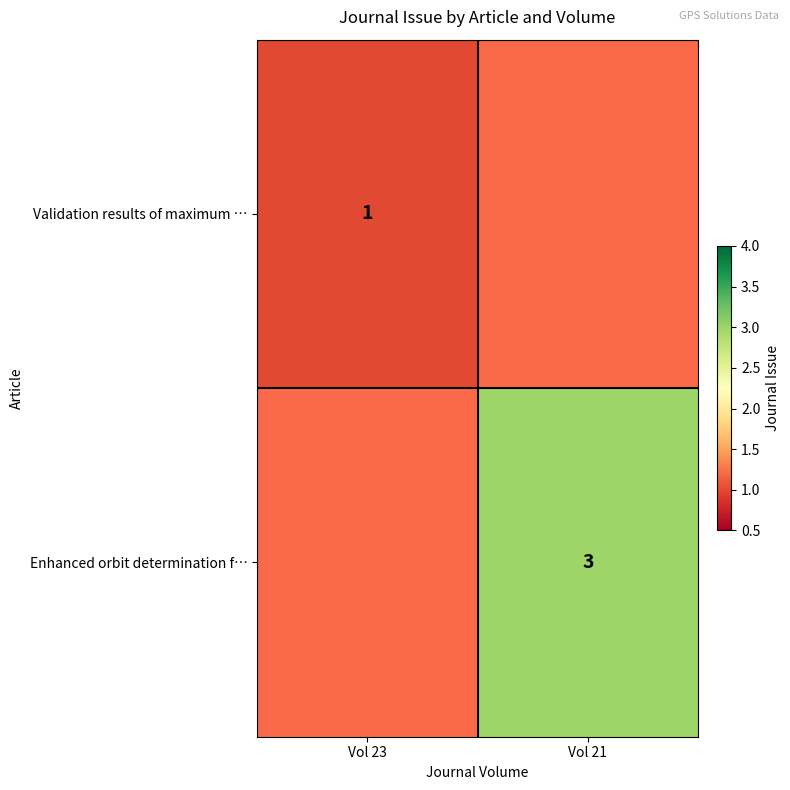

Between Vol 23 and Vol 21, which series saw the biggest shift?

Enhanced orbit determination f…